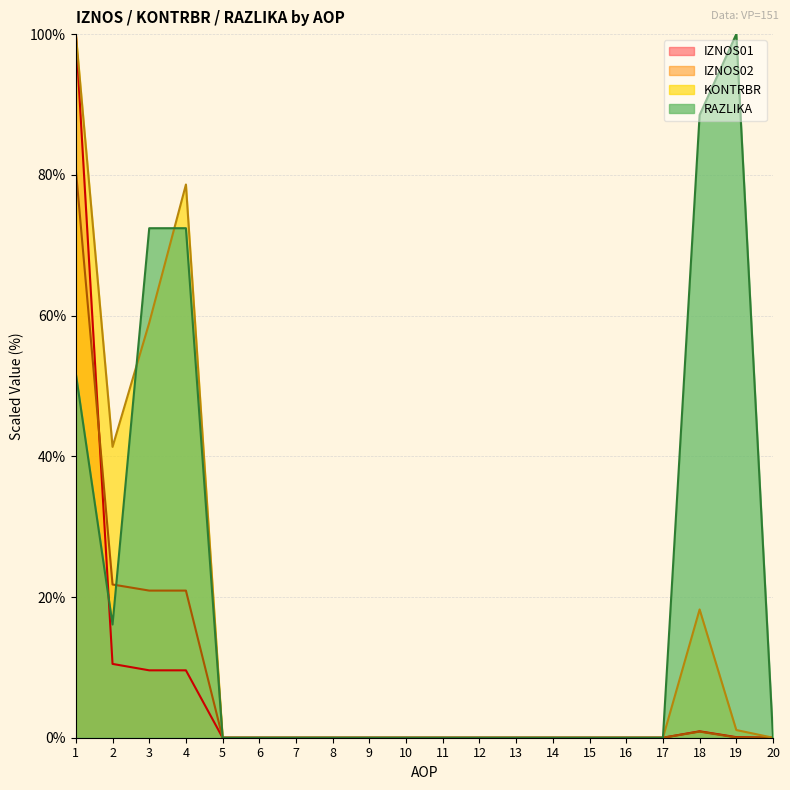

What is the average value of the KONTRBR series?

14.9